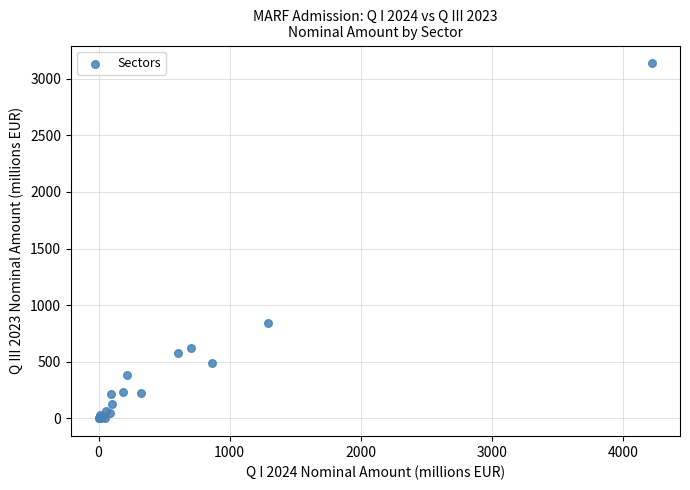

What Y value in the scatter plot is closest to 1568?

845.6